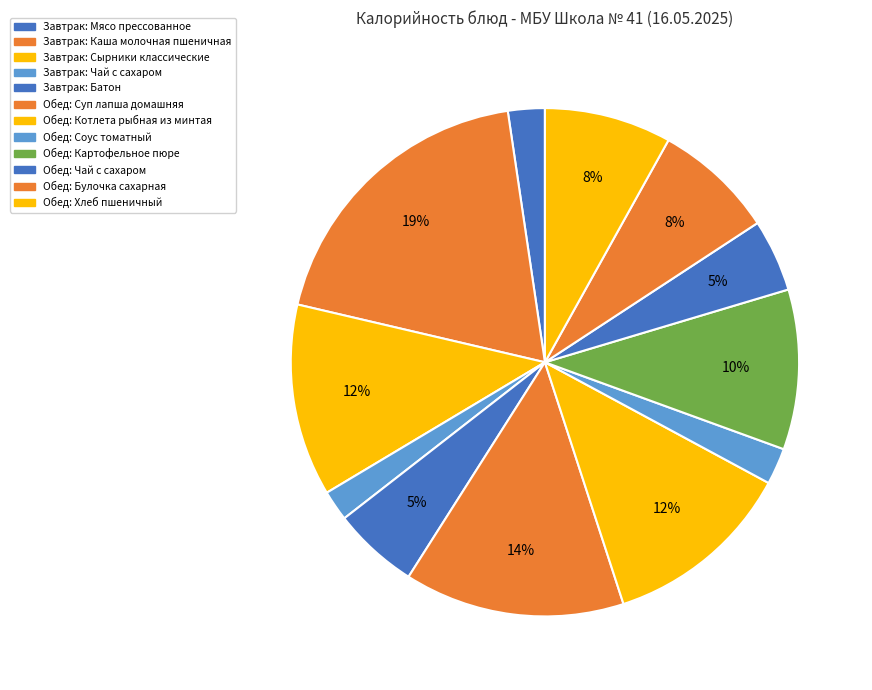

How many slices are in this pie chart?

12